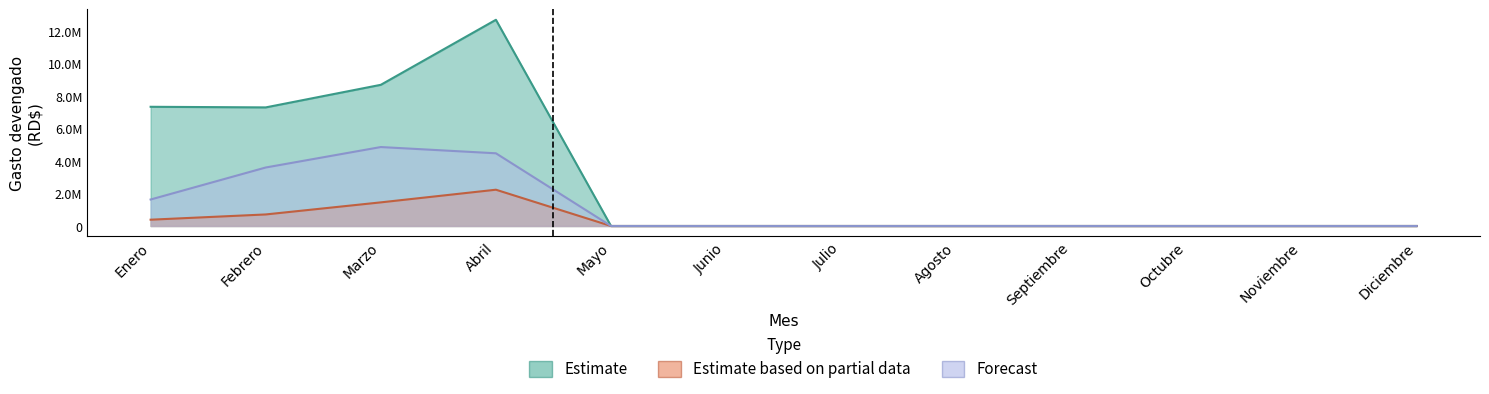

Reading right to left, what are all the values shown in this chart?

Estimate: 0.0	0.0	0.0	0.0	0.0	0.0	0.0	0.0	12705844.1	8699168.9	7307246.4	7344869.4
Estimate based on partial data: 0.0	0.0	0.0	0.0	0.0	0.0	0.0	0.0	2235663.7	1455922.6	711427.6	388335.9
Forecast: 0.0	0.0	0.0	0.0	0.0	0.0	0.0	0.0	4479733.6	4864754.6	3603949.0	1631522.0